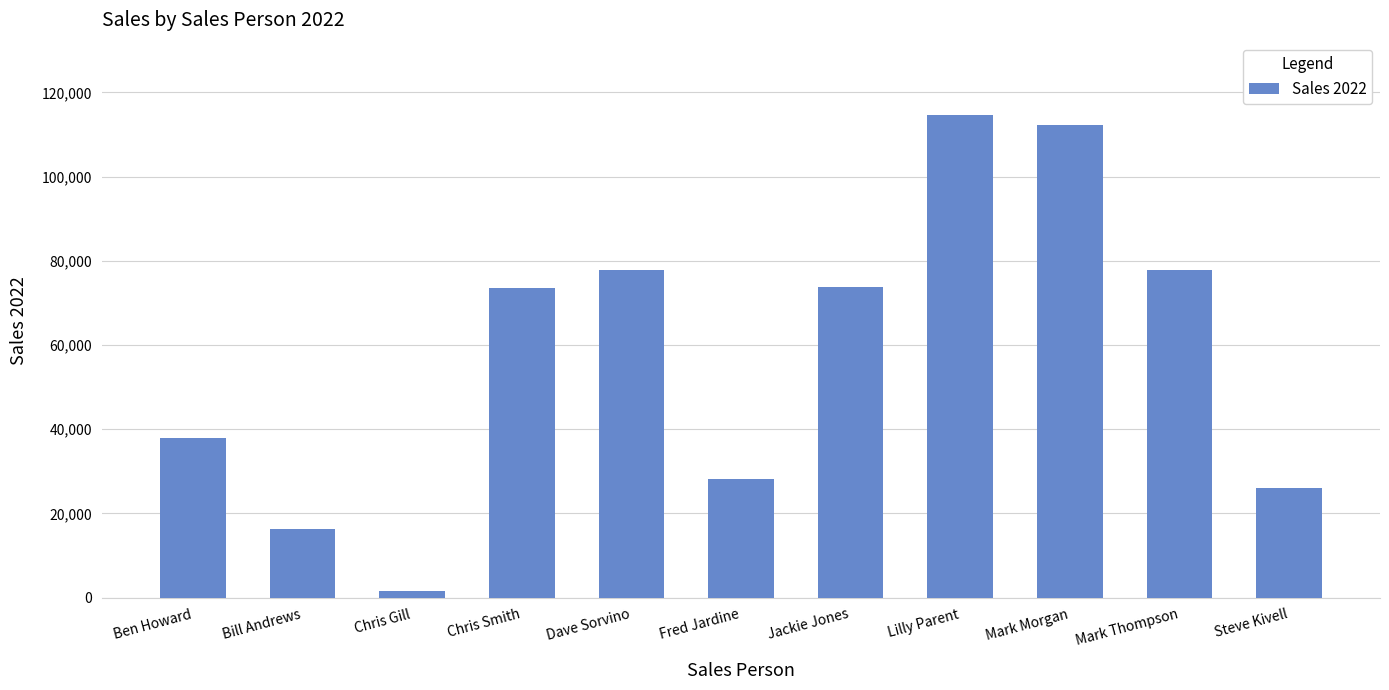

The chart shows a value of 77700 at Mark Thompson. True or false?

True